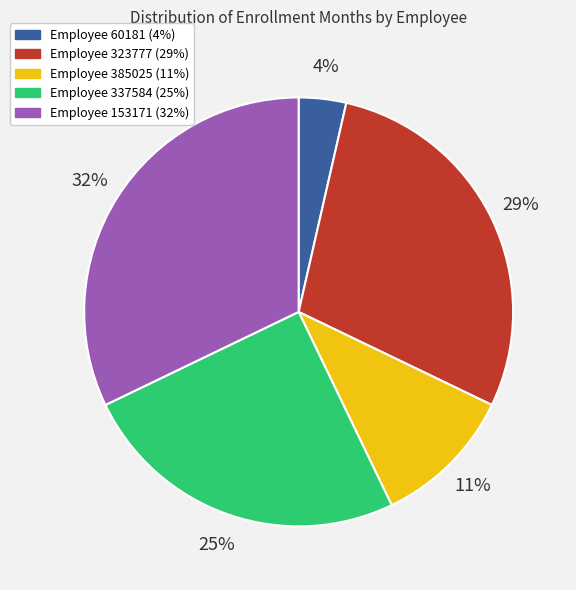

Is there a majority slice in this chart?

No